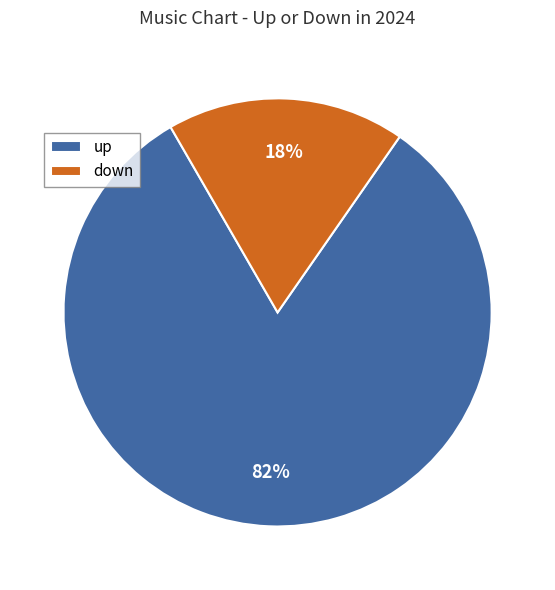

Between down and up, which is larger?

up